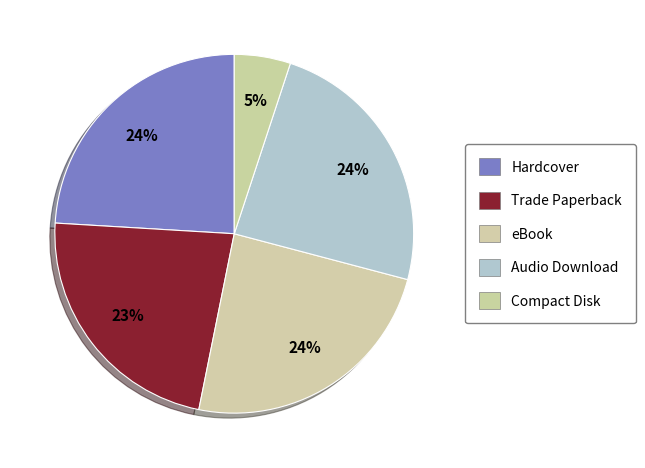

To the nearest percent, what is the difference between the largest and smallest slice percentages?

19%